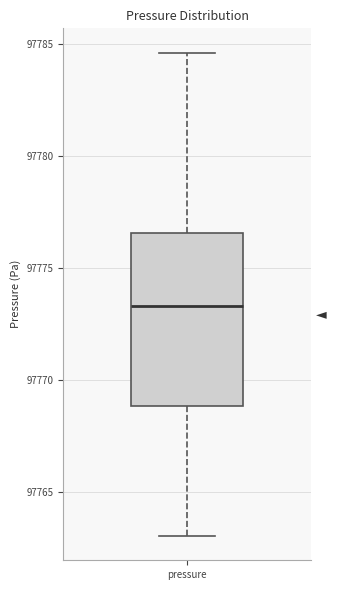

Read this box plot against the y-axis: the position of the median line, the range covered by the box, and the ends of both whiskers. The values are not printed on the chart, so give them approximately, as read against the axis.

median 97773.5, box 97769.0 to 97776.5, whiskers 97763.0 to 97784.5